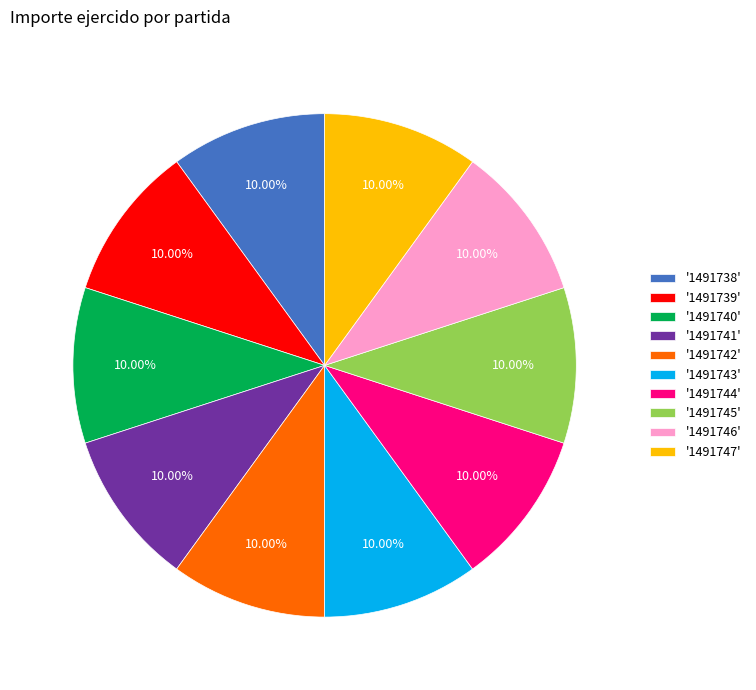

Count the number of slices in the pie.

10